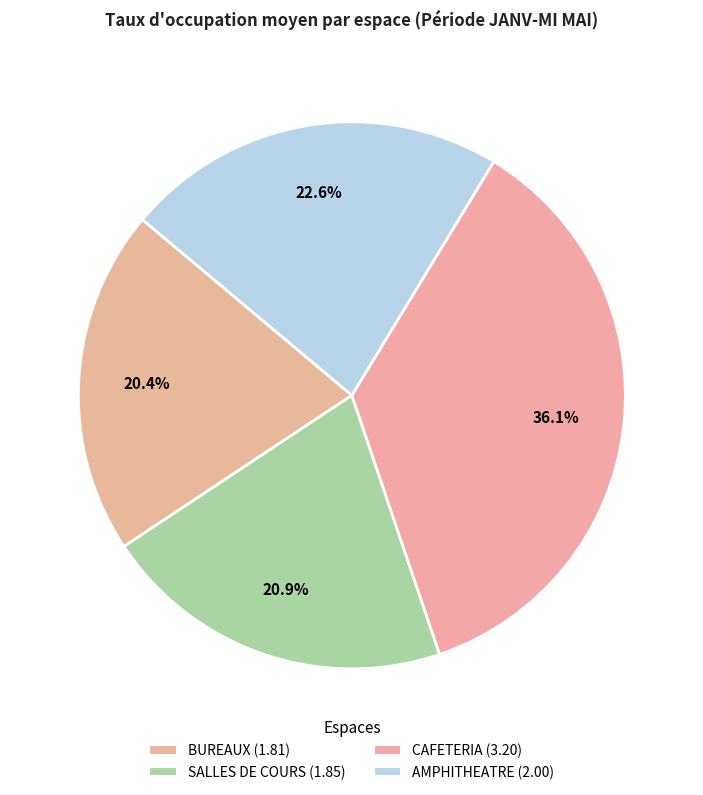

To the nearest percent, what portion does BUREAUX represent?

20%